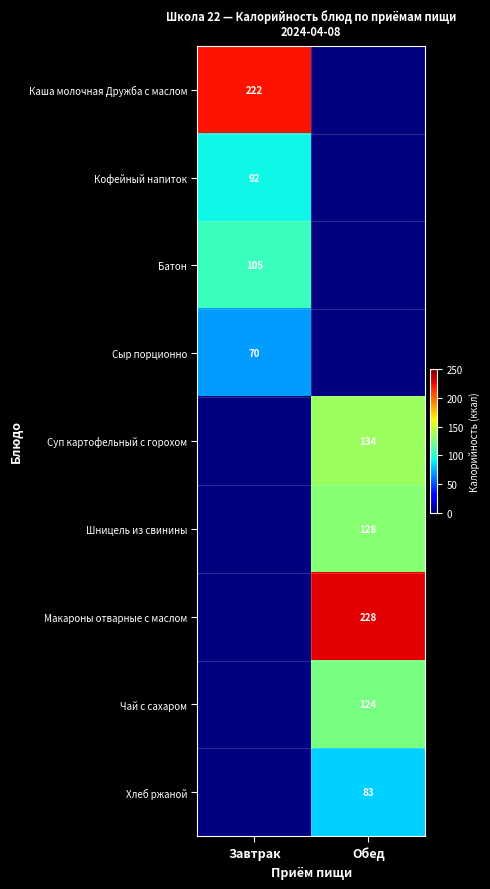

Is the value of Суп картофельный с горохом at Обед greater than the value of Макароны отварные с маслом at Обед?

No